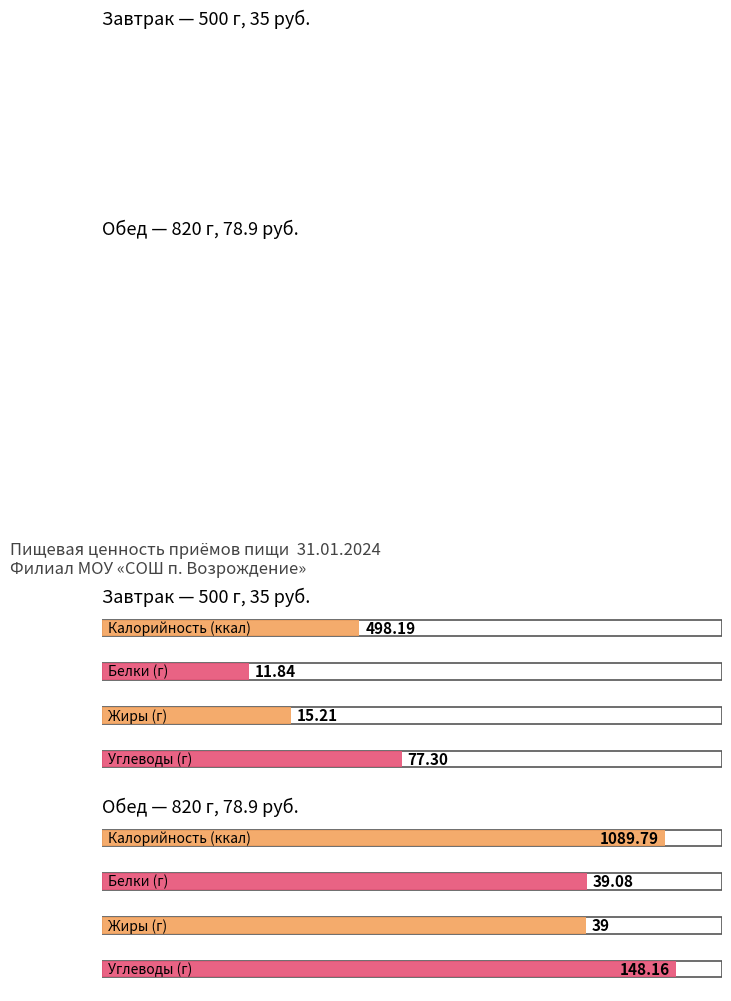

At which label does Углеводы first exceed 148?

Обед